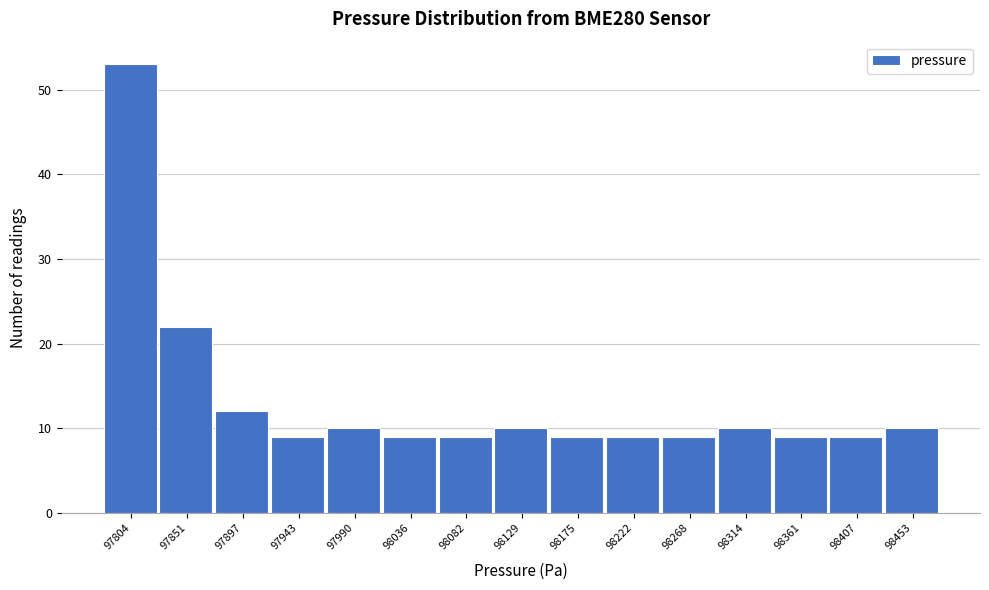

Reading left to right, extract all data points from this chart.

97804=53	97851=22	97897=12	97943=9	97990=10	98036=9	98082=9	98129=10	98175=9	98222=9	98268=9	98314=10	98361=9	98407=9	98453=10